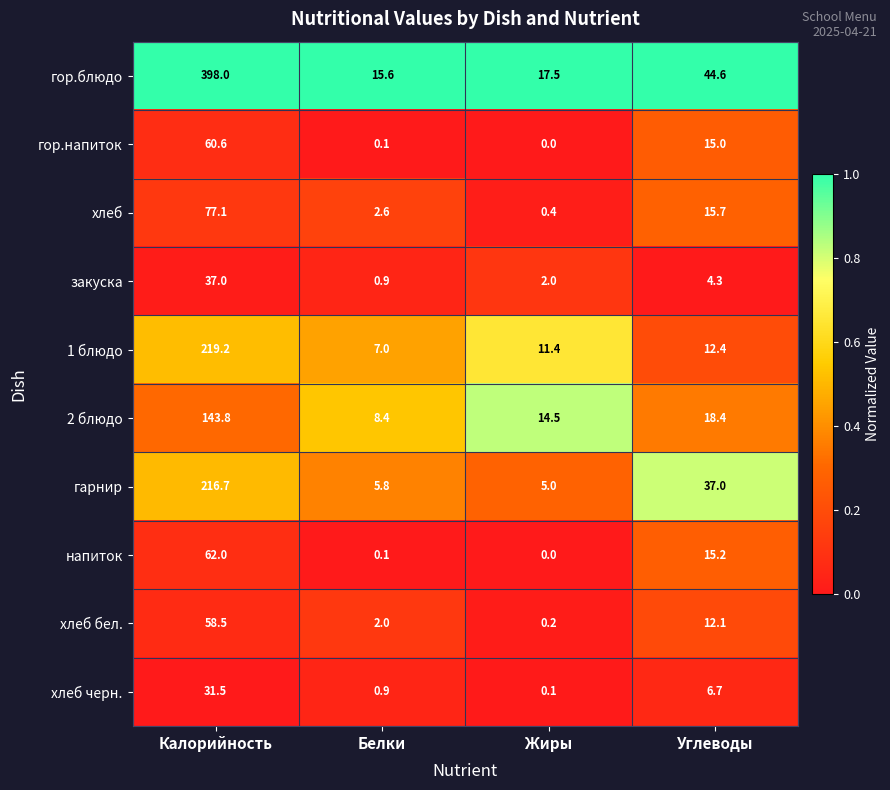

What is the difference between the maximum and minimum values in the гарнир series?

211.7